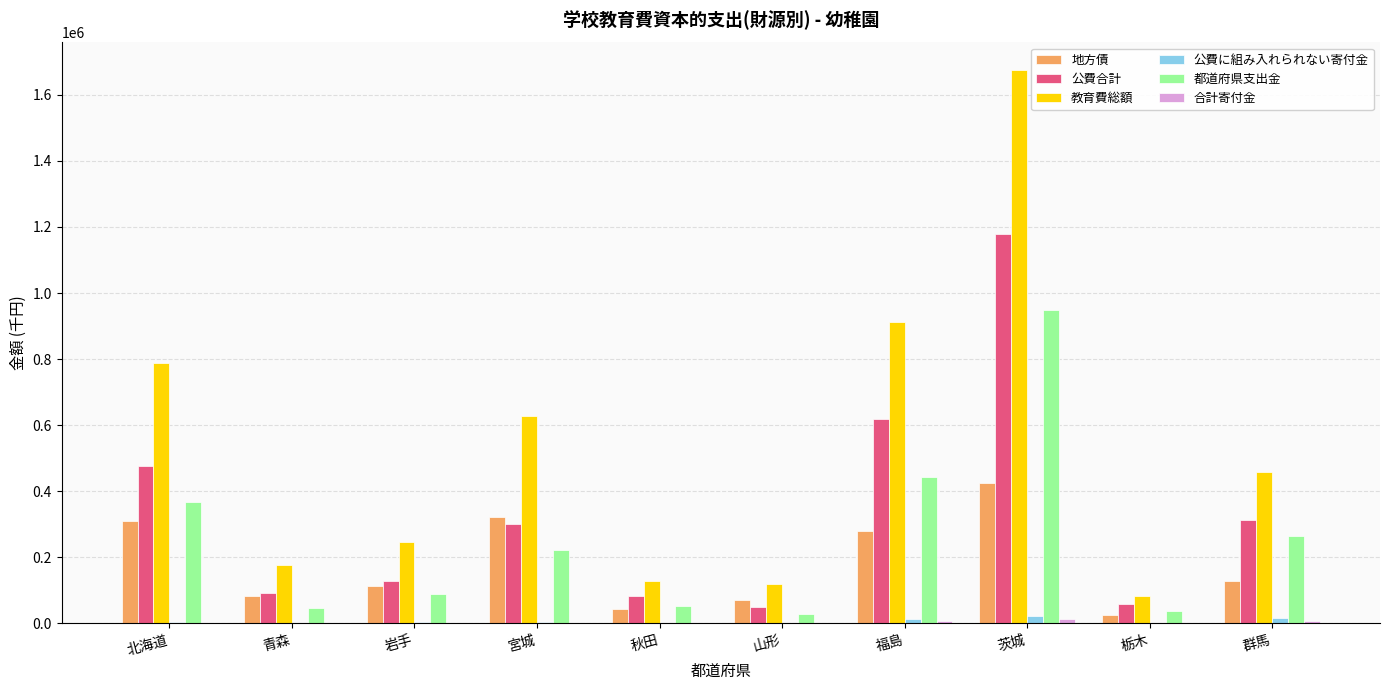

What is the sum of all 公費に組み入れられない寄付金 values?

65311